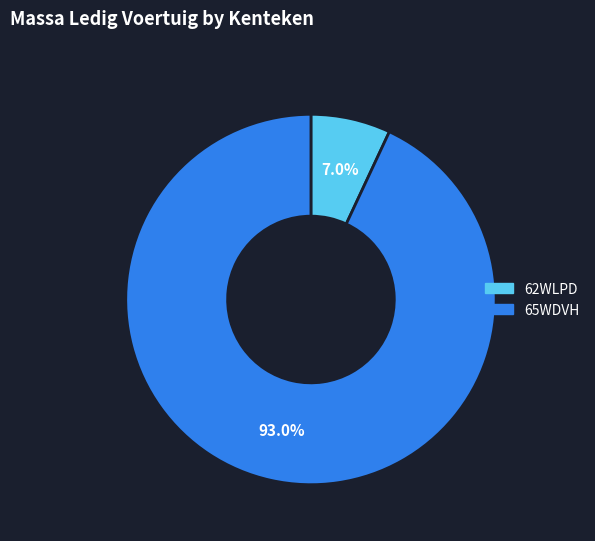

How many segments does this pie chart have?

2